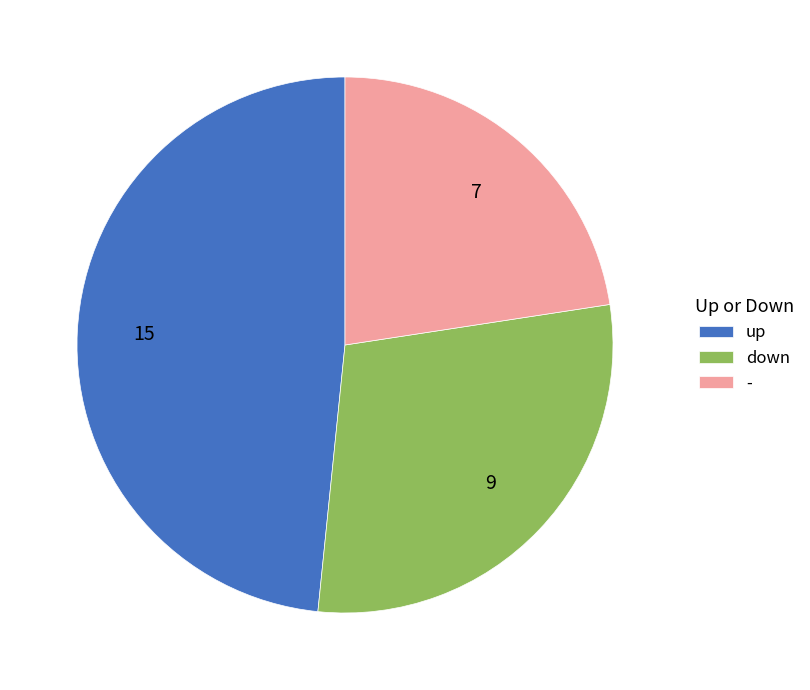

Rank the categories by value from lowest to highest.

-, down, up